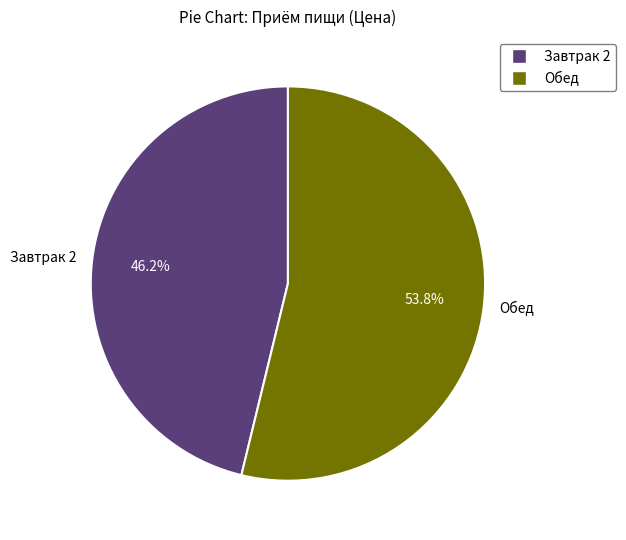

To the nearest percent, what is the combined percentage of Завтрак 2 and Обед?

100%